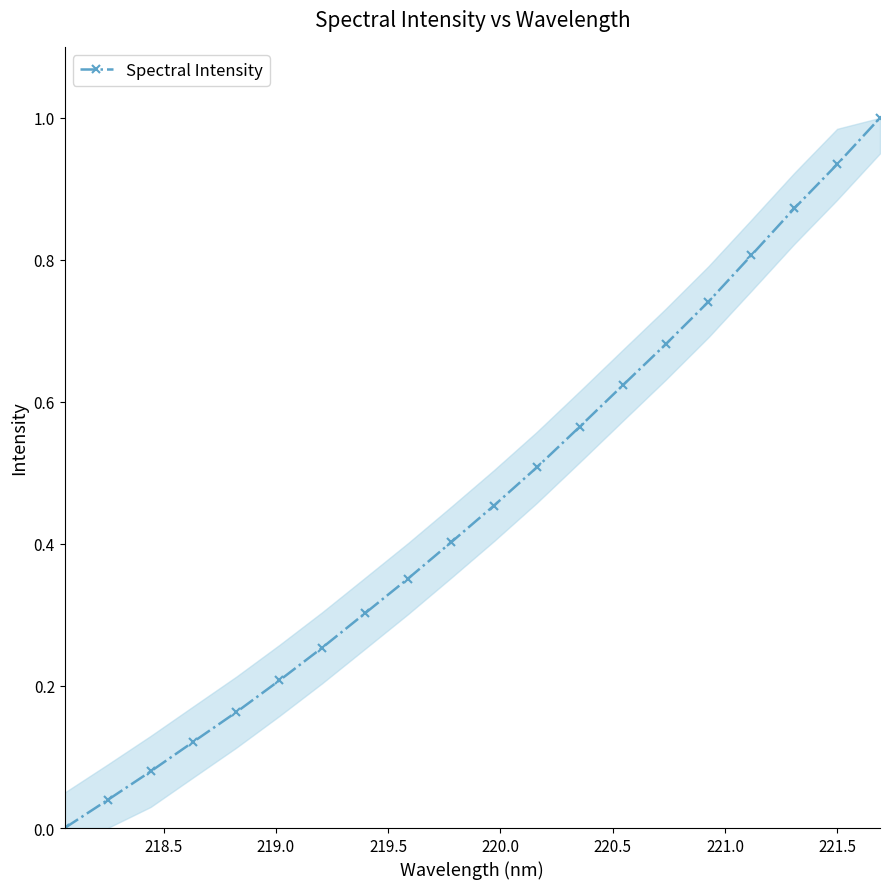

What is the value of the 20th point from the left?

1.0